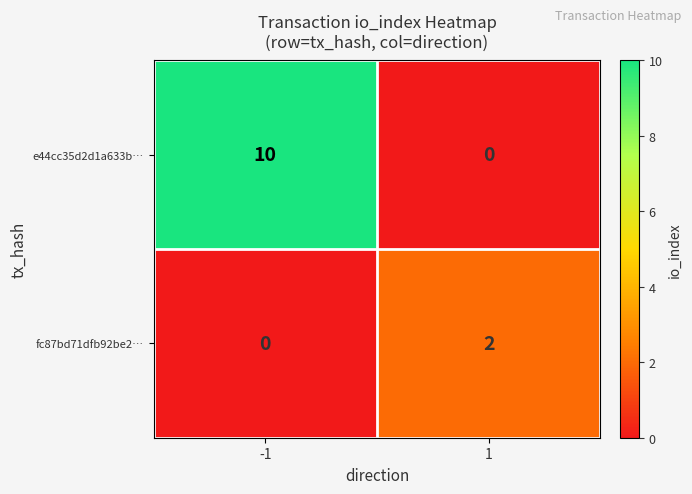

Rank the series by their maximum value, from highest to lowest.

e44cc35d2d1a633b…, fc87bd71dfb92be2…